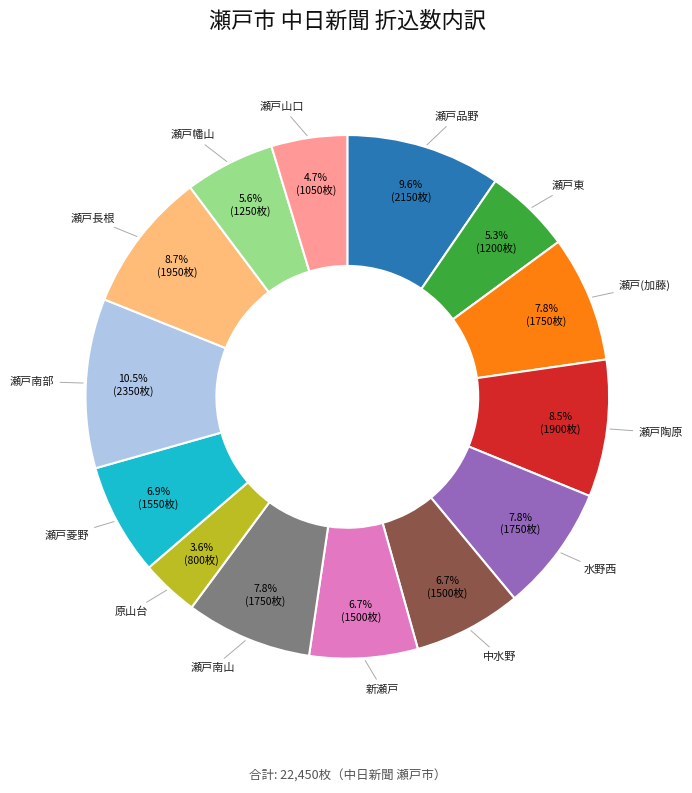

Approximately how many times larger is the value at 瀬戸長根 compared to 中水野?

1.3